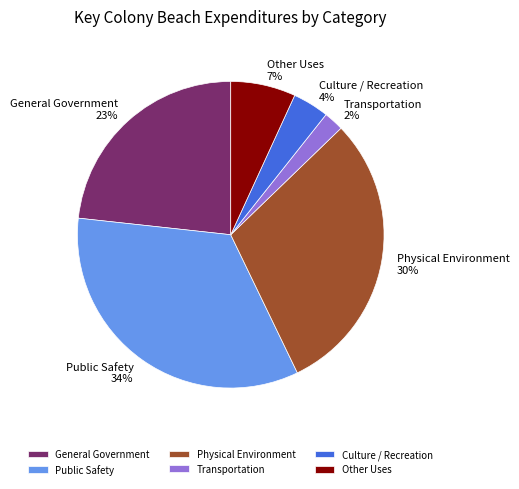

Which slice is the largest?

Public Safety